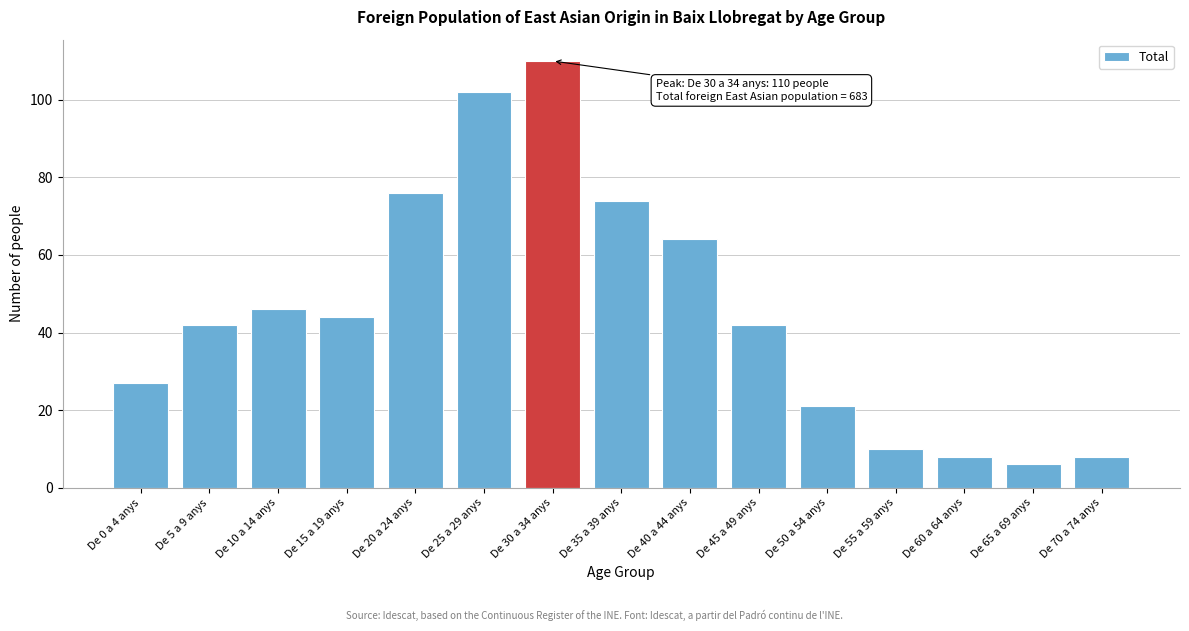

Reading right to left, what are all the values shown in this chart?

De 70 a 74 anys=8	De 65 a 69 anys=6	De 60 a 64 anys=8	De 55 a 59 anys=10	De 50 a 54 anys=21	De 45 a 49 anys=42	De 40 a 44 anys=64	De 35 a 39 anys=74	De 30 a 34 anys=110	De 25 a 29 anys=102	De 20 a 24 anys=76	De 15 a 19 anys=44	De 10 a 14 anys=46	De 5 a 9 anys=42	De 0 a 4 anys=27